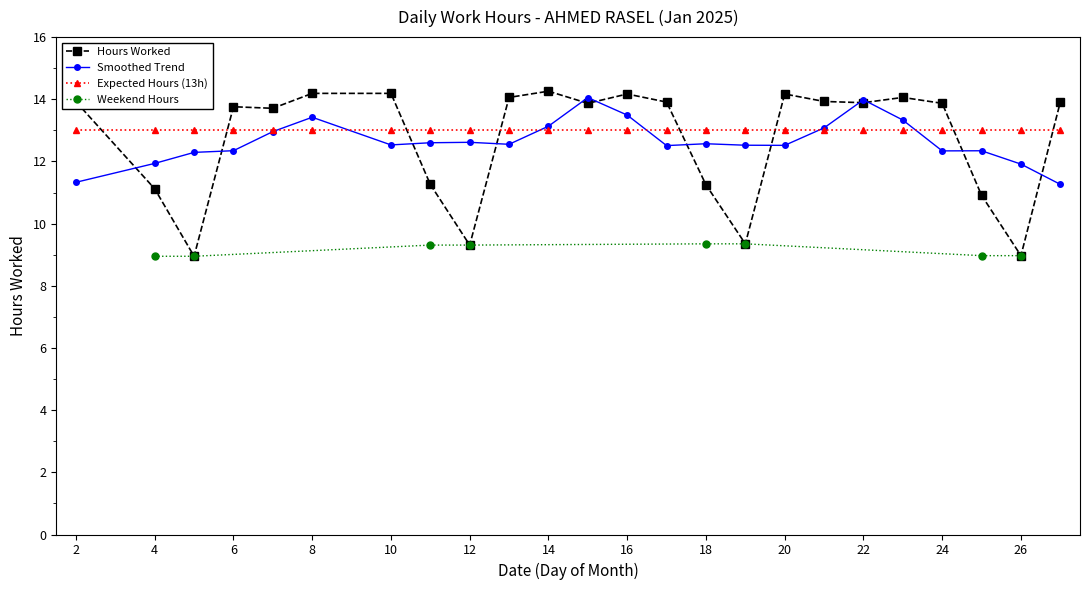

True or false: the data shows 11.3 at 11.

True